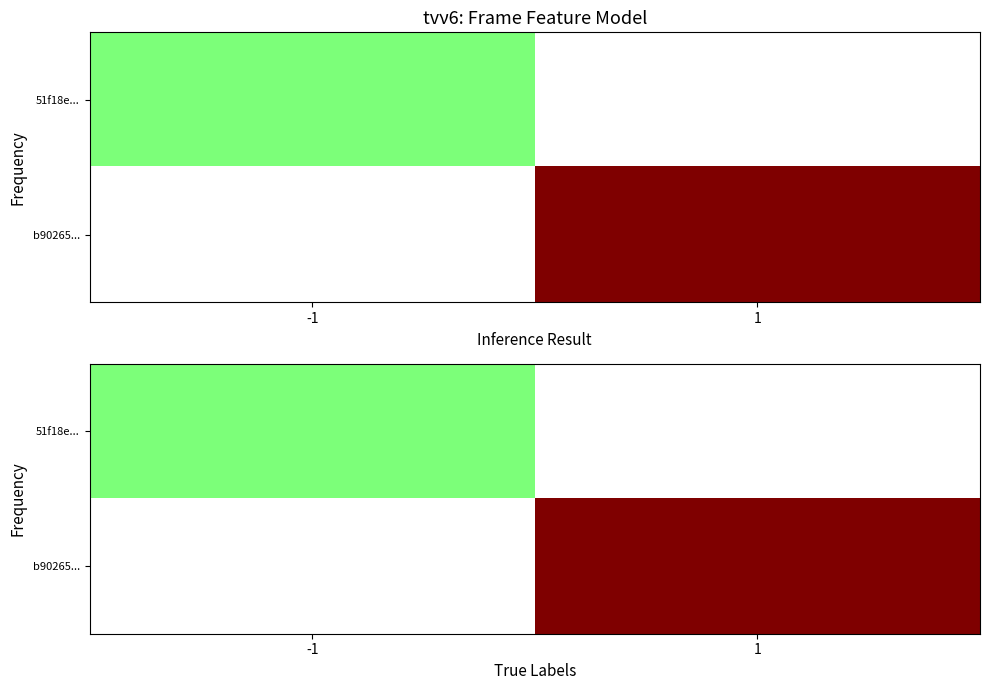

Rank the categories by 51f18e... value from lowest to highest.

-1, 1